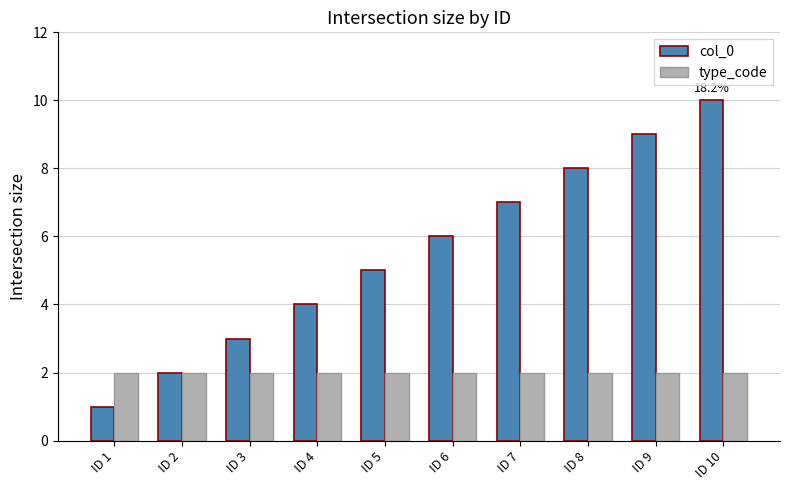

Is it true that type_code equals 3 at ID 2?

False